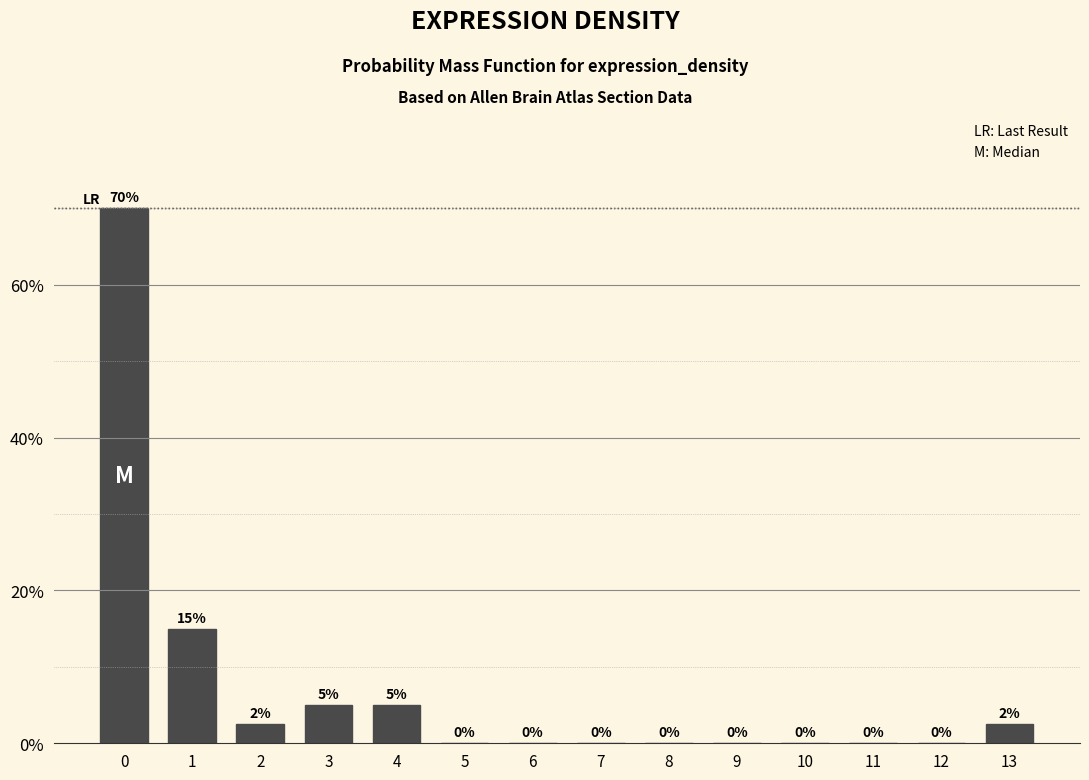

True or false: the data shows 1.2 at 3.

False